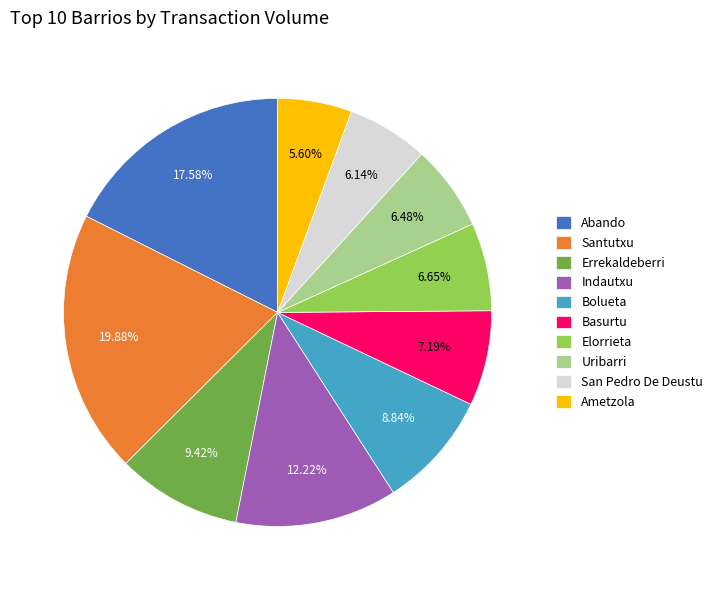

Count the number of slices in the pie.

10